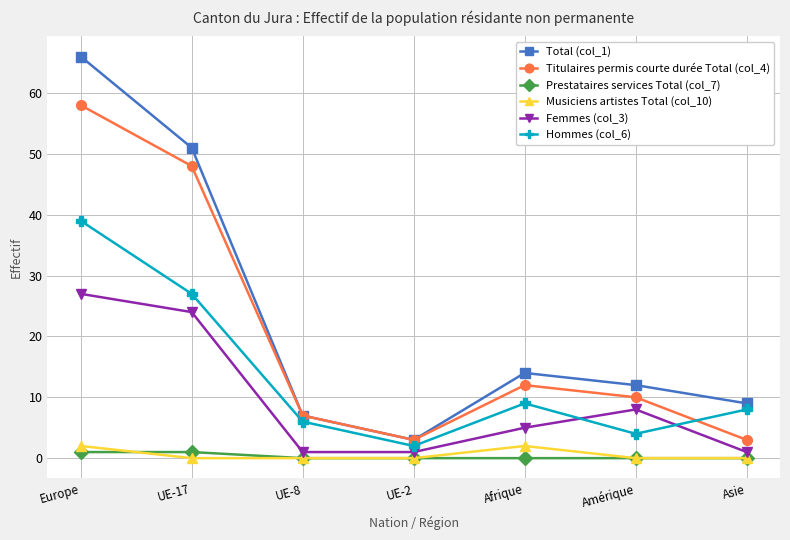

The Total (col_1) series shows 10 at UE-8. True or false?

False